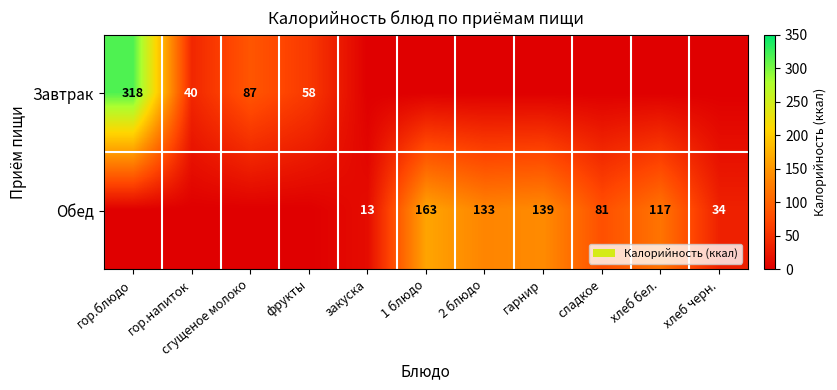

How many categories are shown in the chart?

11